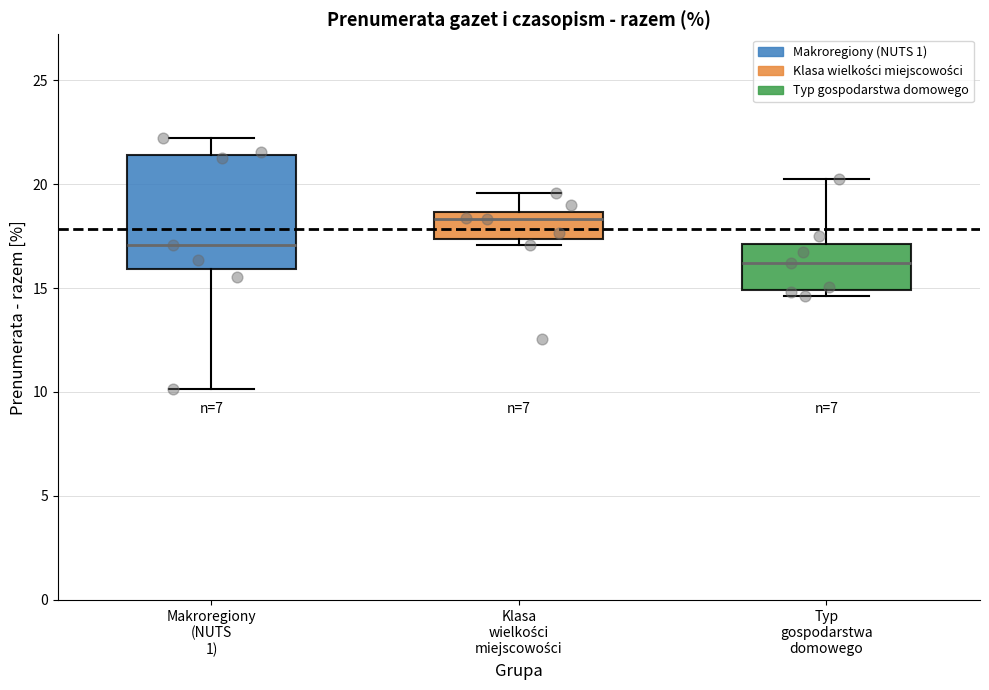

Reading left to right, transcribe this box plot: for each box, give where its median line is, the range the box spans, and where its two whiskers end, as read against the y-axis. The values are not printed on the chart, so give them approximately, as read against the axis.

Makroregiony (NUTS 1): median 17.0, box 16.0 to 21.5, whiskers 10.0 to 22.0
Klasa wielkości miejscowości: median 18.5 (just below the box's upper edge), box 17.5 to 18.5, whiskers 17.0 to 19.5
Typ gospodarstwa domowego: median 16.0, box 15.0 to 17.0, whiskers 14.5 to 20.5